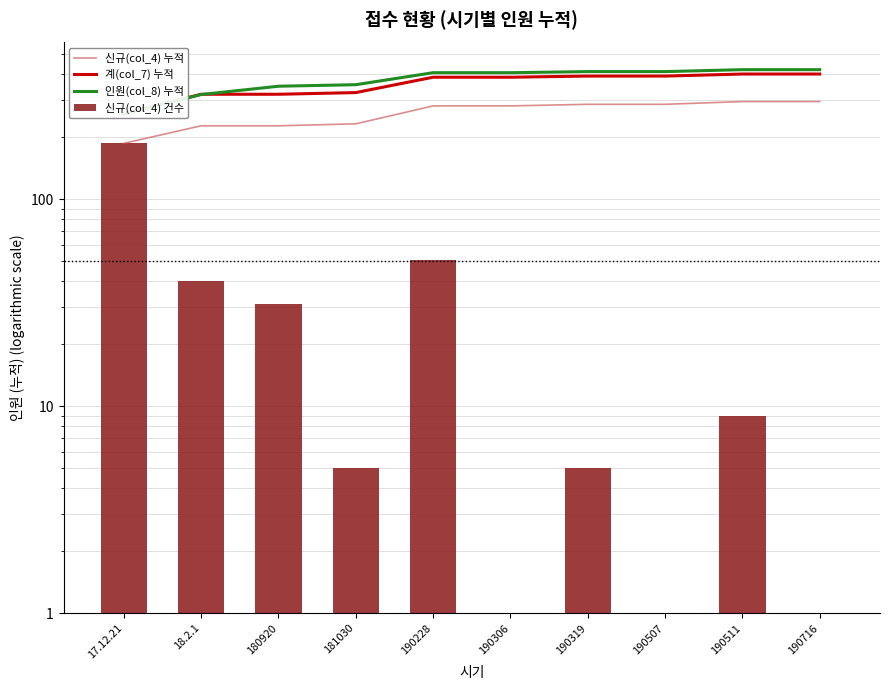

What is the average value of the 신규(col_4) 건수 series?

33